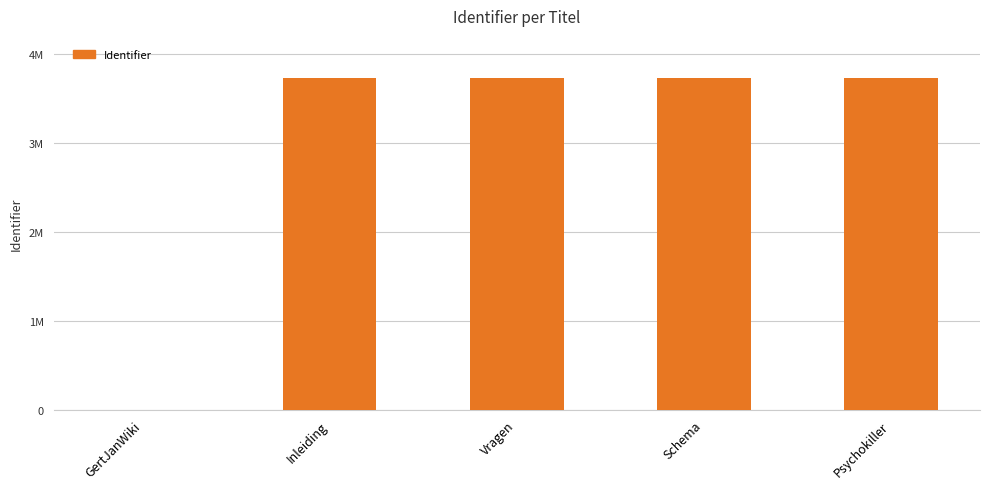

Rank the categories by value from highest to lowest.

Psychokiller, Schema, Vragen, Inleiding, GertJanWiki